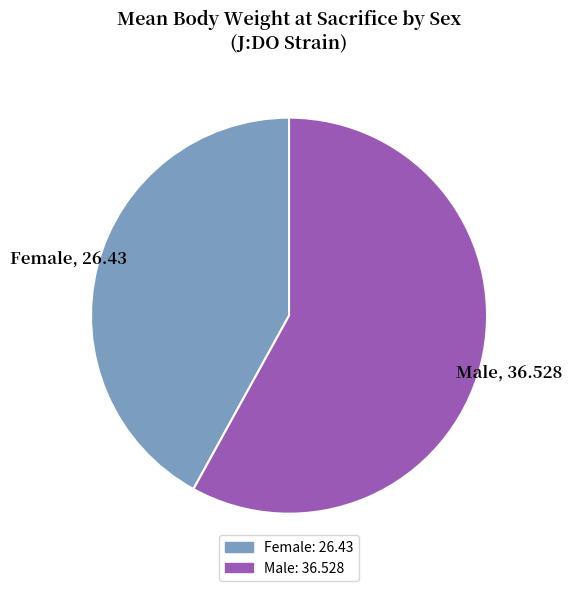

How many segments does this pie chart have?

2